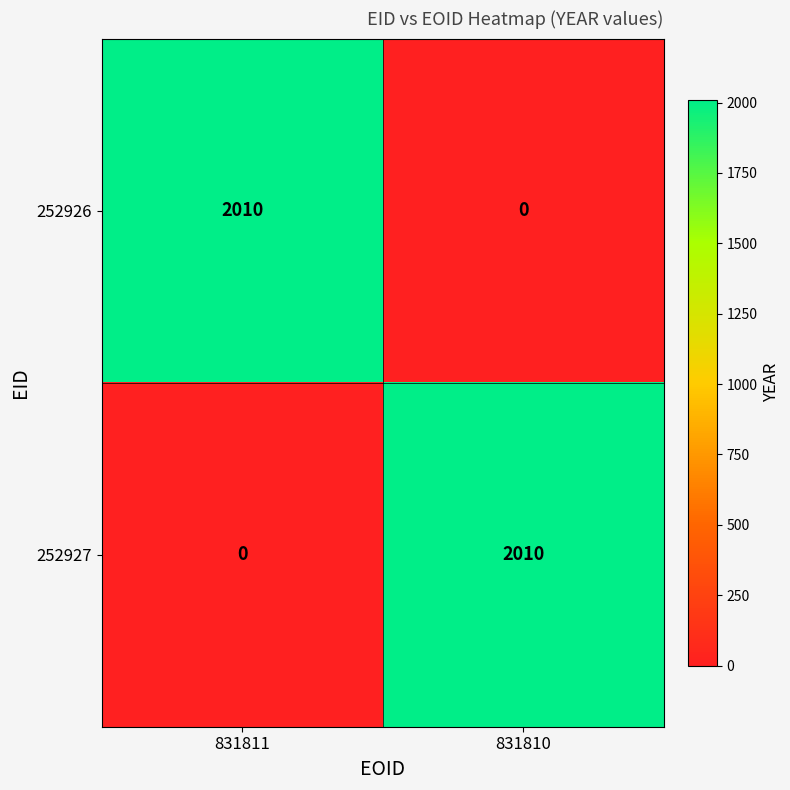

What is the total value across all series at 831810?

2010